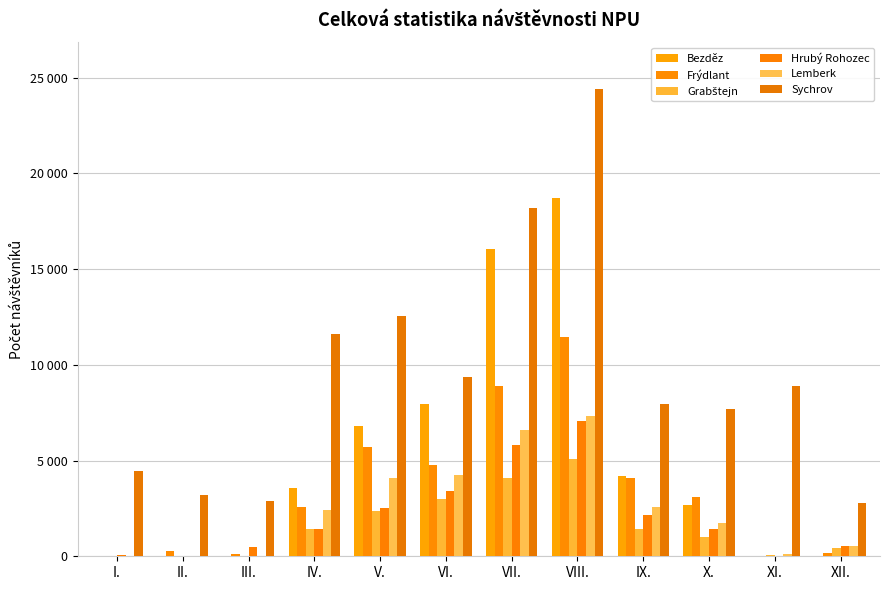

What position from the right is IV.?

9